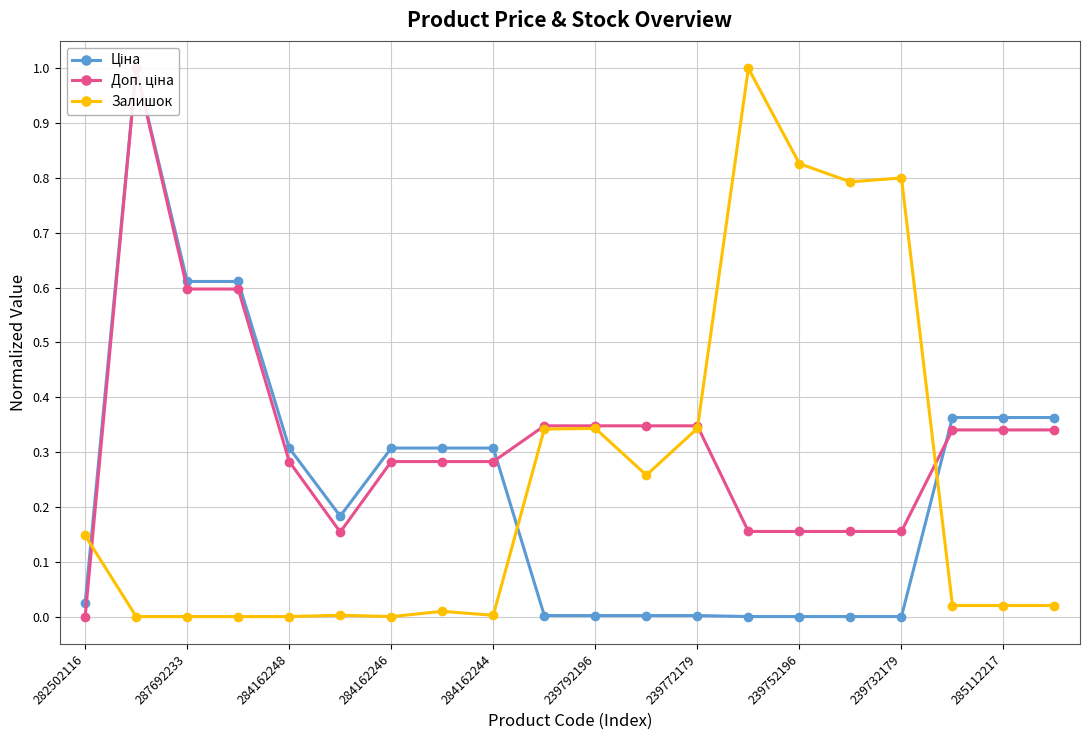

In Ціна, how many points are lower than both neighbors (excluding endpoints)?

1